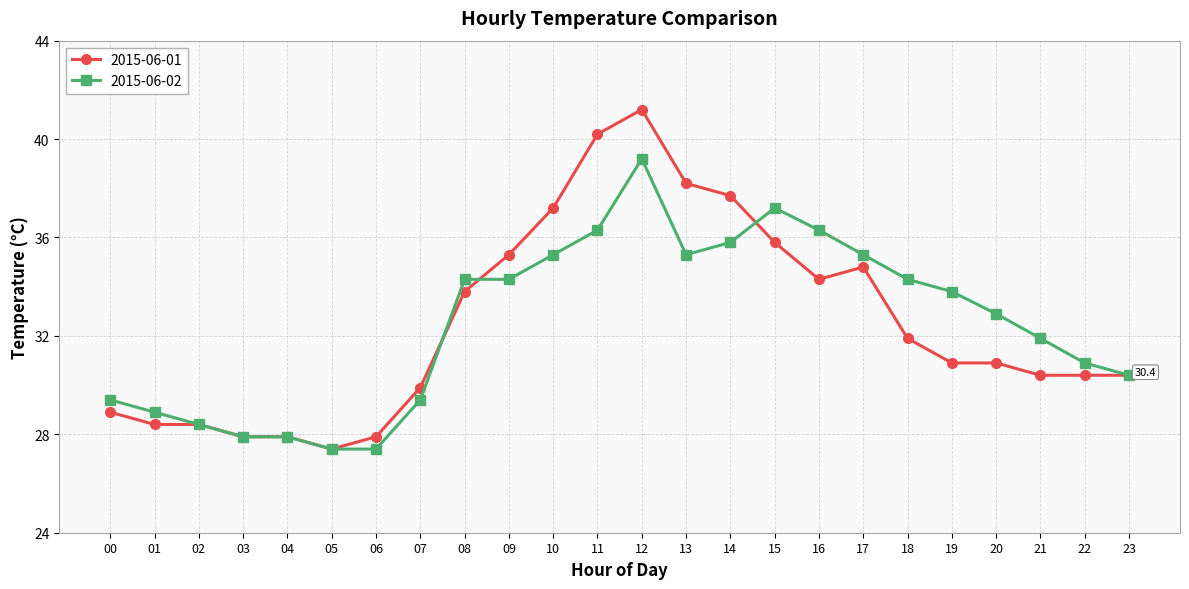

True or false: 2015-06-01 has more than 1 points higher than both neighbors.

True